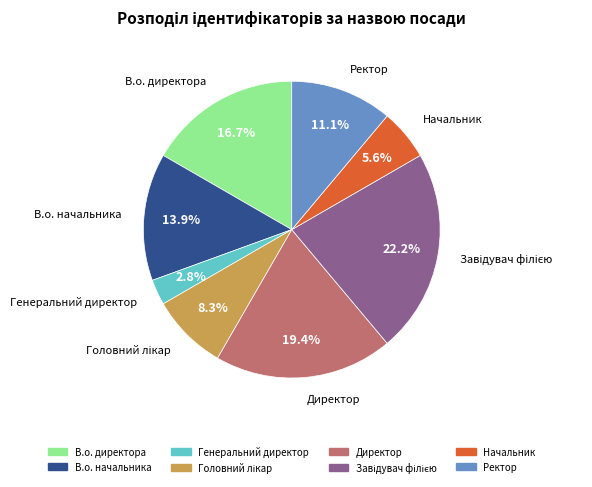

Approximately how many times larger is the value at В.о. начальника compared to Генеральний директор?

5.0